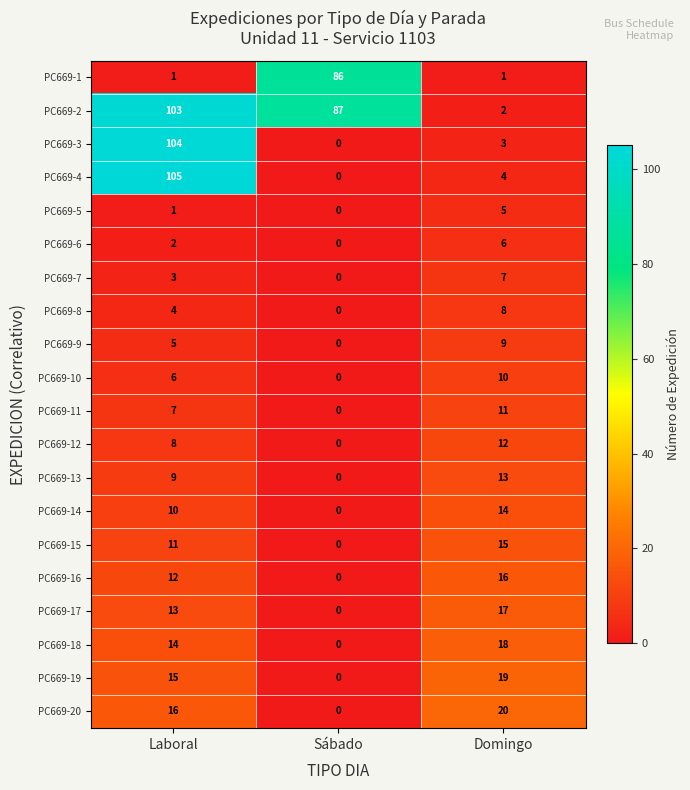

List the series in order of their peak value, highest first.

PC669-4, PC669-3, PC669-2, PC669-1, PC669-20, PC669-19, PC669-18, PC669-17, PC669-16, PC669-15, PC669-14, PC669-13, PC669-12, PC669-11, PC669-10, PC669-9, PC669-8, PC669-7, PC669-6, PC669-5